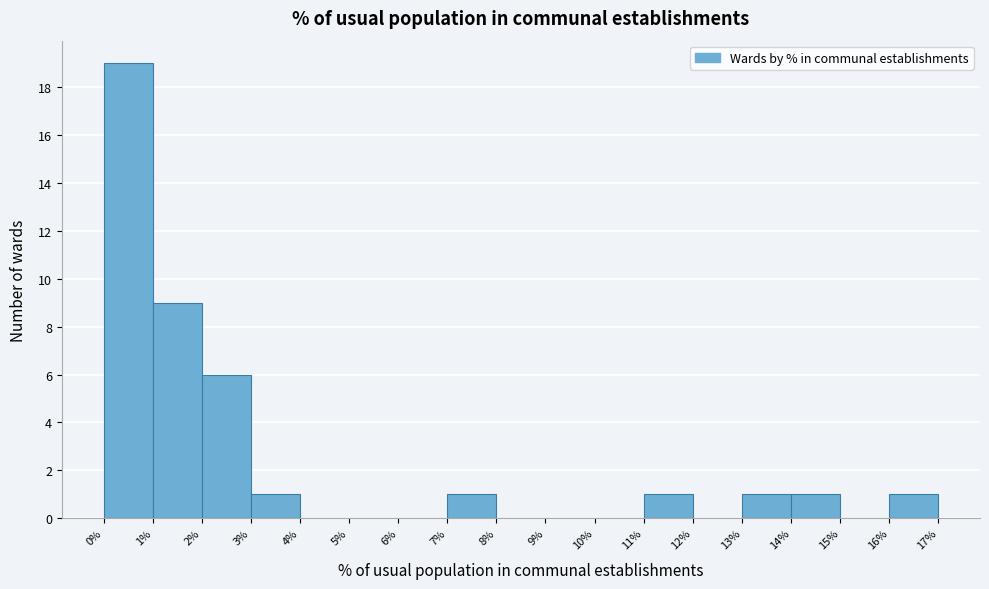

Which range on the x-axis has the tallest bar?

0% to 1%